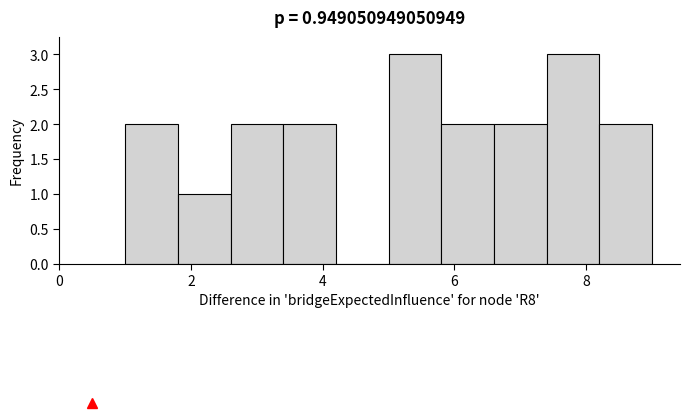

What is the height of the bar covering 1.8 to 2.6 on the x-axis? The values are not printed on the chart, so give them approximately, as read against the axis.

1